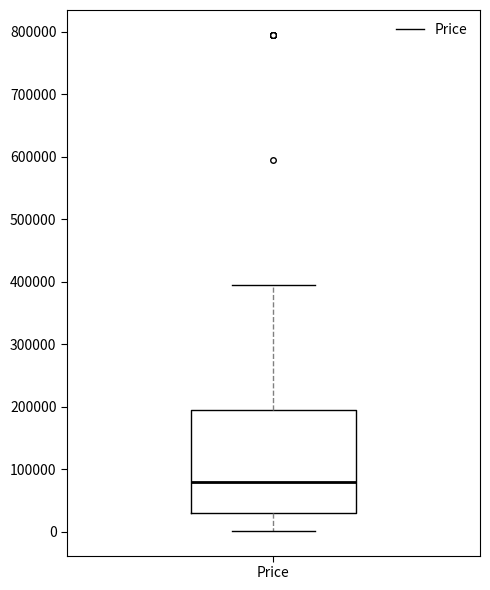

Where does the median line of the box for Price sit on the y-axis? The values are not printed on the chart, so give them approximately, as read against the axis.

80000